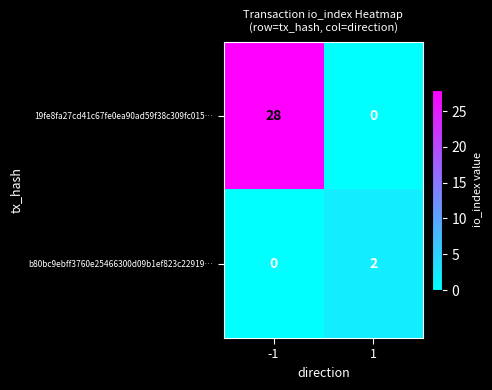

The value of 19fe8fa27cd41c67fe0ea90ad59f38c309fc015… at -1 is 28. True or false?

True